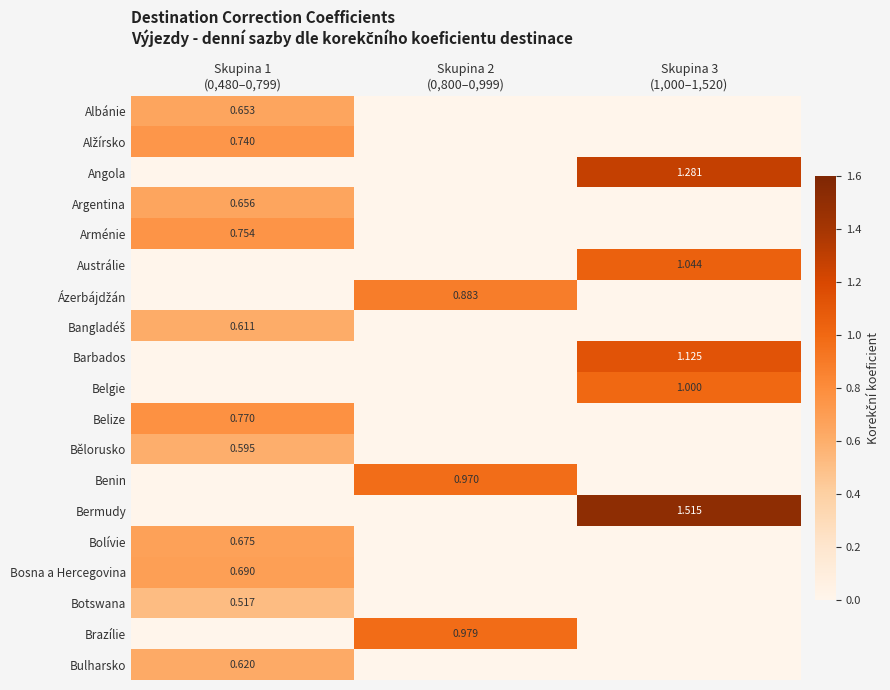

Count the Albánie values in the range 0 to 1.

3